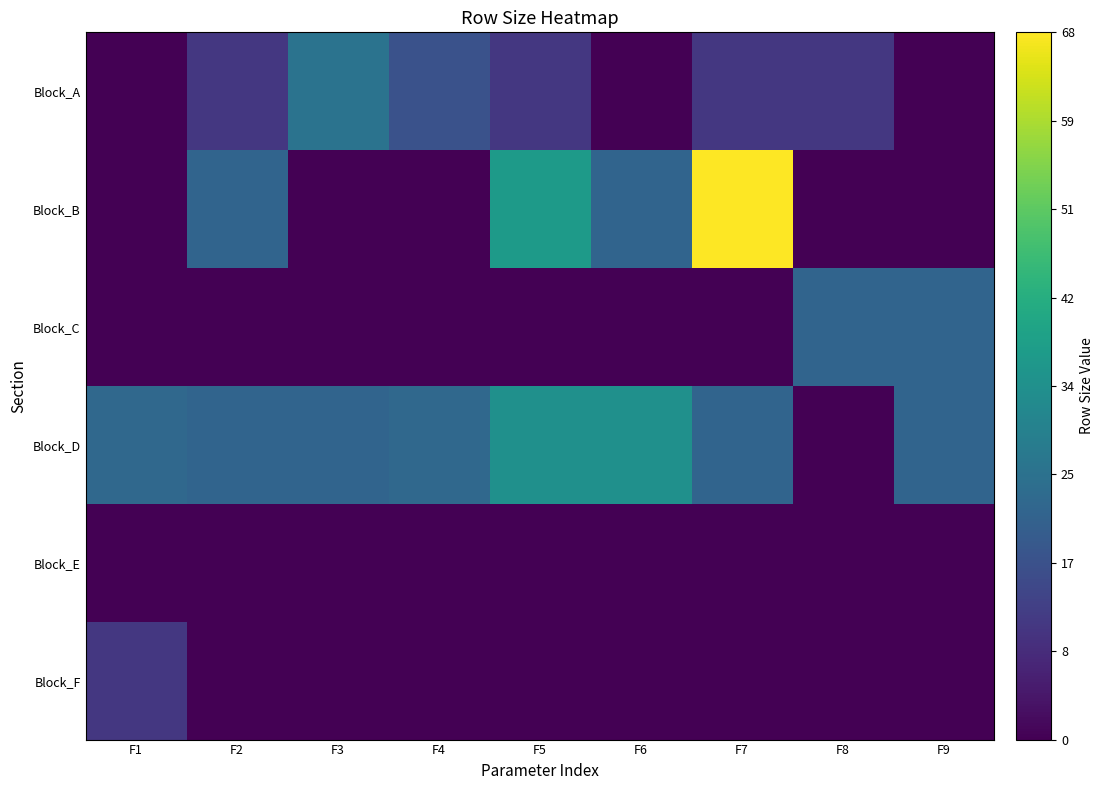

Between F4 and F8, which is larger?

F4